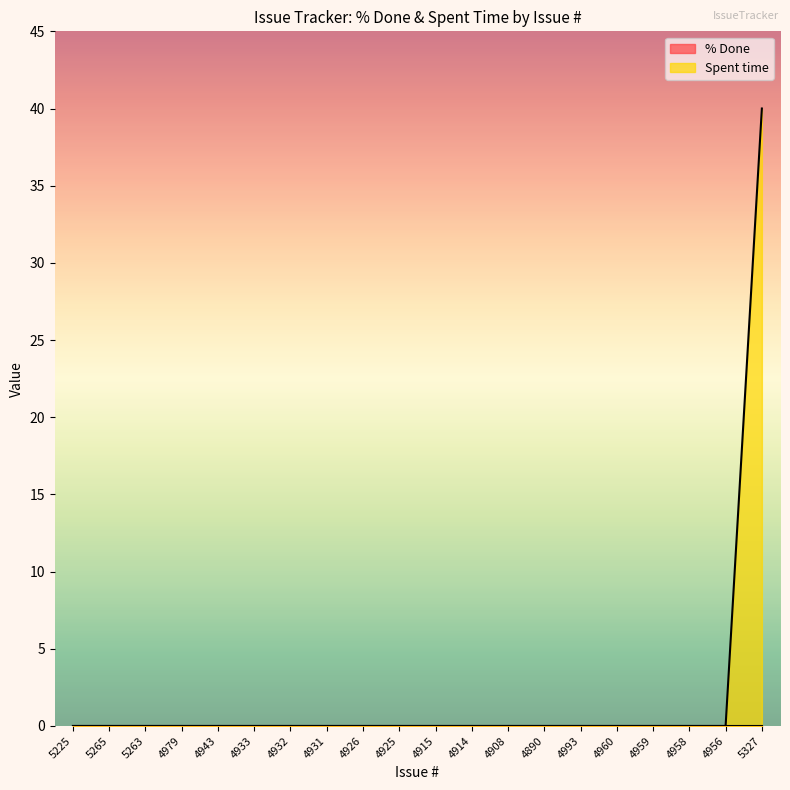

True or false: the data has more than 1 interior local peaks.

False